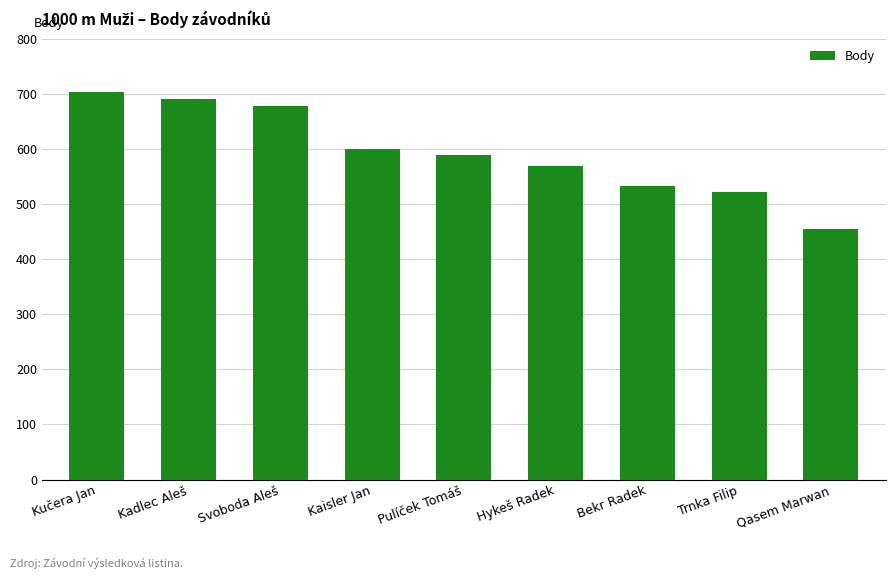

What is the label of the 4th bar from the left?

Kaisler Jan